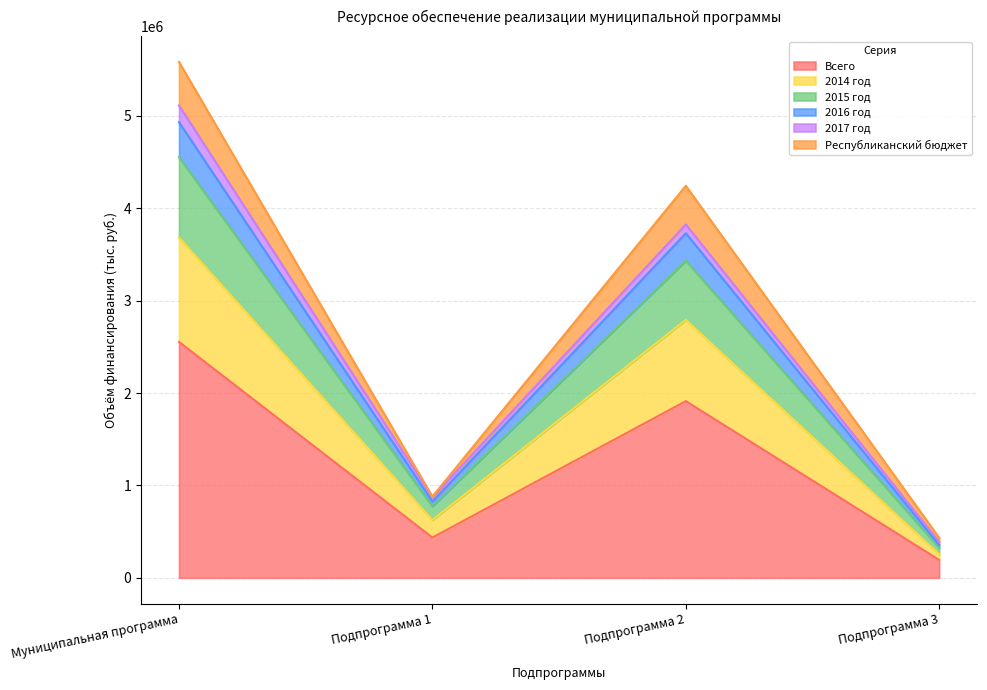

How many data points does each series have?

4